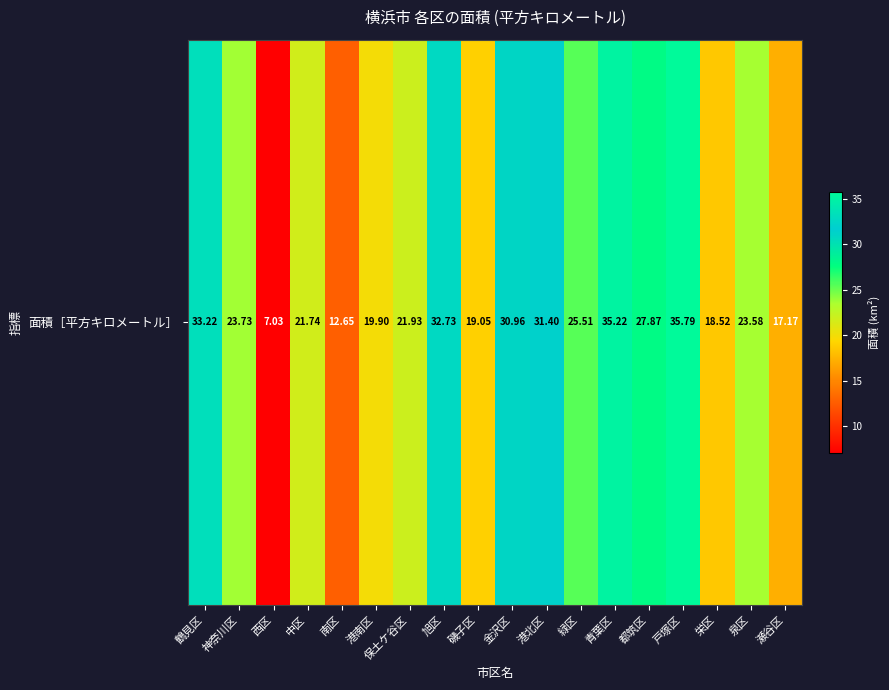

True or false: the data shows 31.4 at 港北区.

True